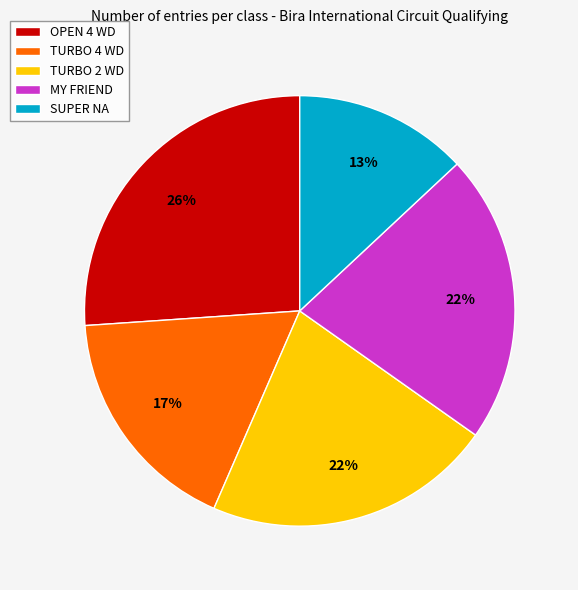

Count the number of slices in the pie.

5